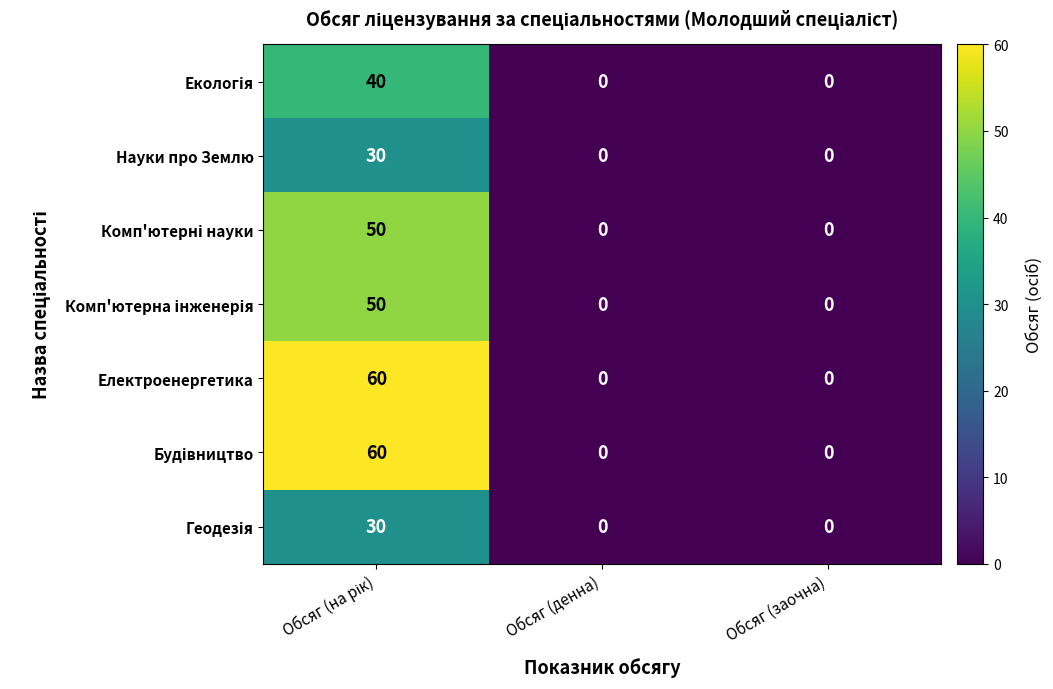

What is the sum of all Науки про Землю values?

30